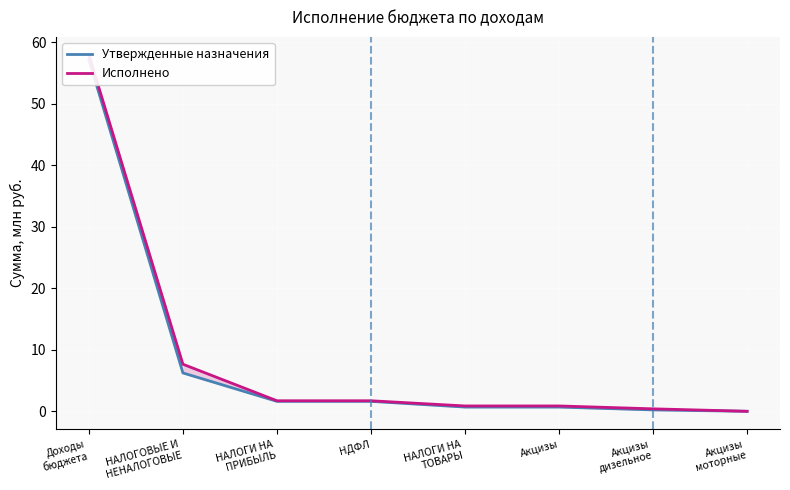

Between НАЛОГИ НА
ТОВАРЫ and НДФЛ, which is larger?

НДФЛ